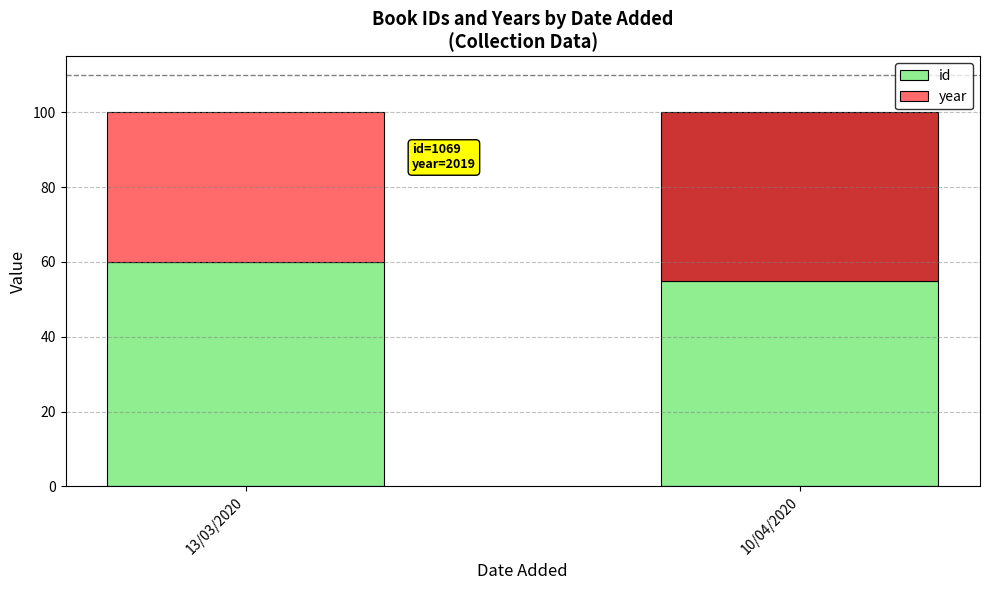

Are the bars grouped side by side (vs. stacked)?

No